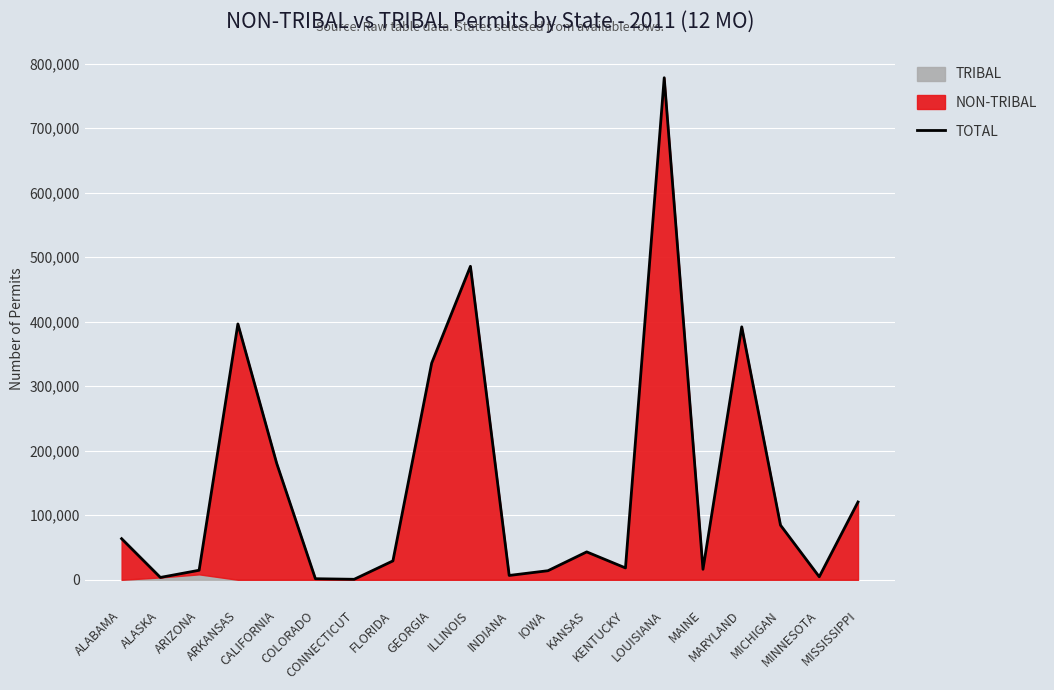

How many points are lower than both their immediate neighbors (excluding endpoints)?

6